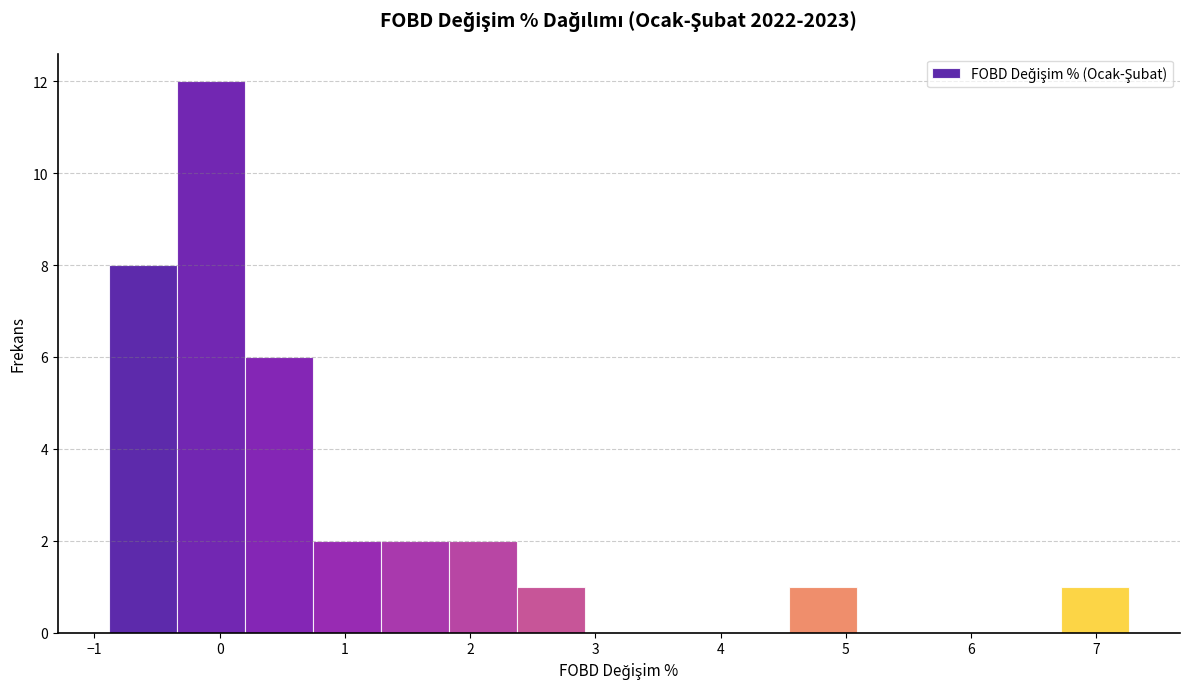

Reading left to right, transcribe this chart: for each bar, give the range it covers on the x-axis and its height. Neither the bar edges nor the heights are printed on the chart, so give them approximately, as read against the axes.

-0.9 to -0.3: 8
-0.3 to 0.2: 12
0.2 to 0.7: 6
0.7 to 1.3: 2
1.3 to 1.8: 2
1.8 to 2.4: 2
2.4 to 2.9: 1
2.9 to 3.5: 0
3.5 to 4.0: 0
4.0 to 4.5: 0
4.5 to 5.1: 1
5.1 to 5.6: 0
5.6 to 6.2: 0
6.2 to 6.7: 0
6.7 to 7.3: 1